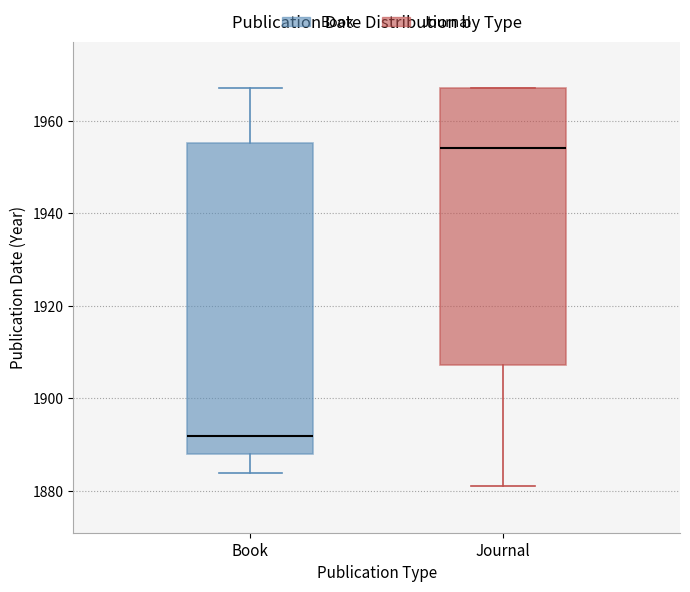

Where is the lower edge of the box for Journal on the y-axis? The values are not printed on the chart, so give them approximately, as read against the axis.

1908